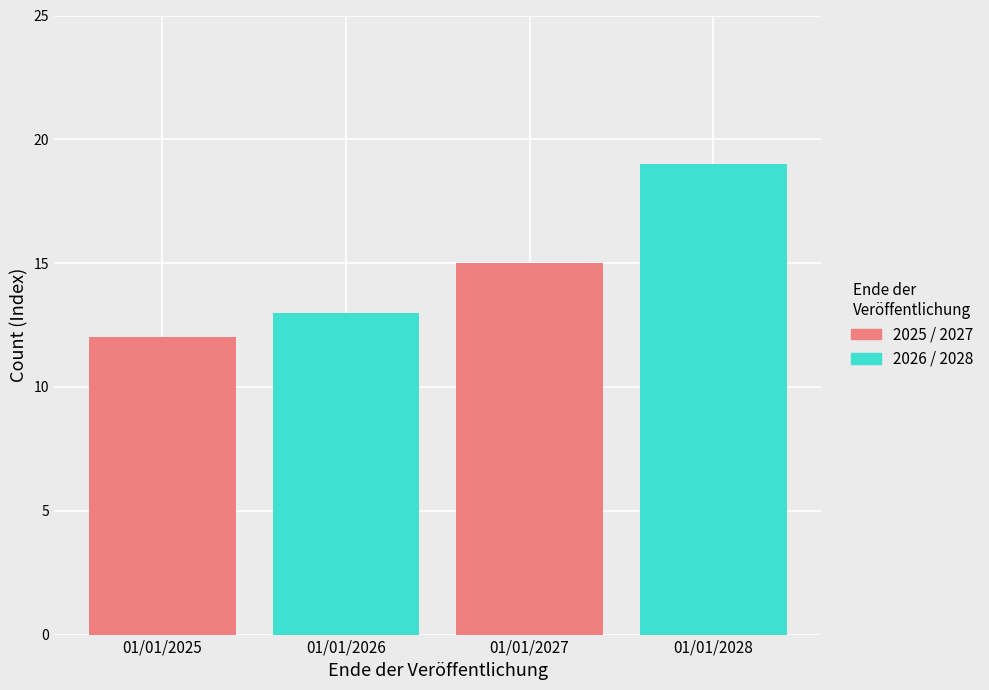

What is the minimum value shown in the chart?

12